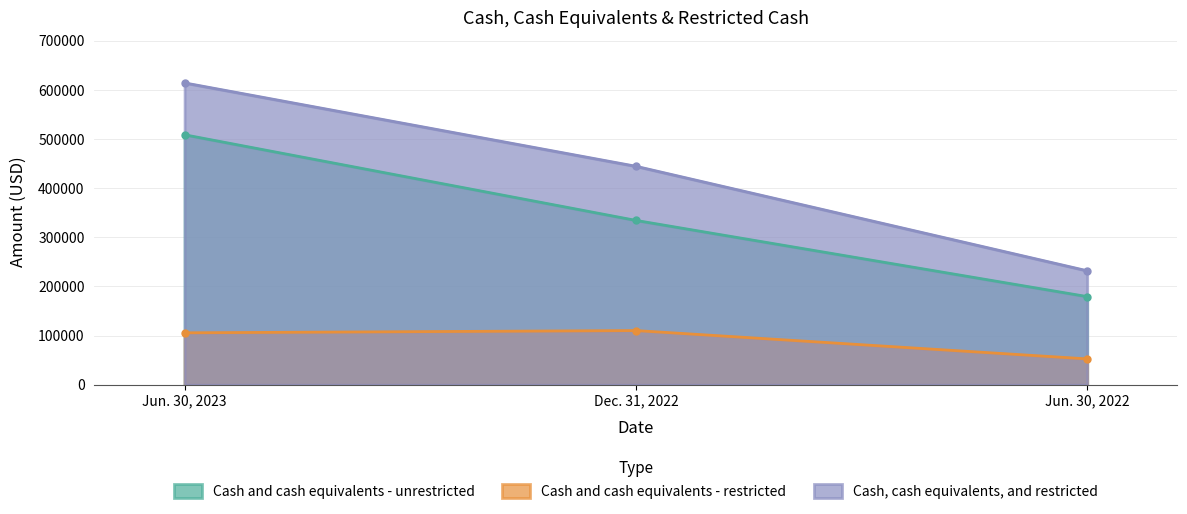

Reading left to right, transcribe all the data shown in this chart.

Cash and cash equivalents - unrestricted: Jun. 30, 2023=508344	Dec. 31, 2022=334194	Jun. 30, 2022=179230
Cash and cash equivalents - restricted: Jun. 30, 2023=105565	Dec. 31, 2022=110136	Jun. 30, 2022=52539
Cash, cash equivalents, and restricted: Jun. 30, 2023=613909	Dec. 31, 2022=444330	Jun. 30, 2022=231769